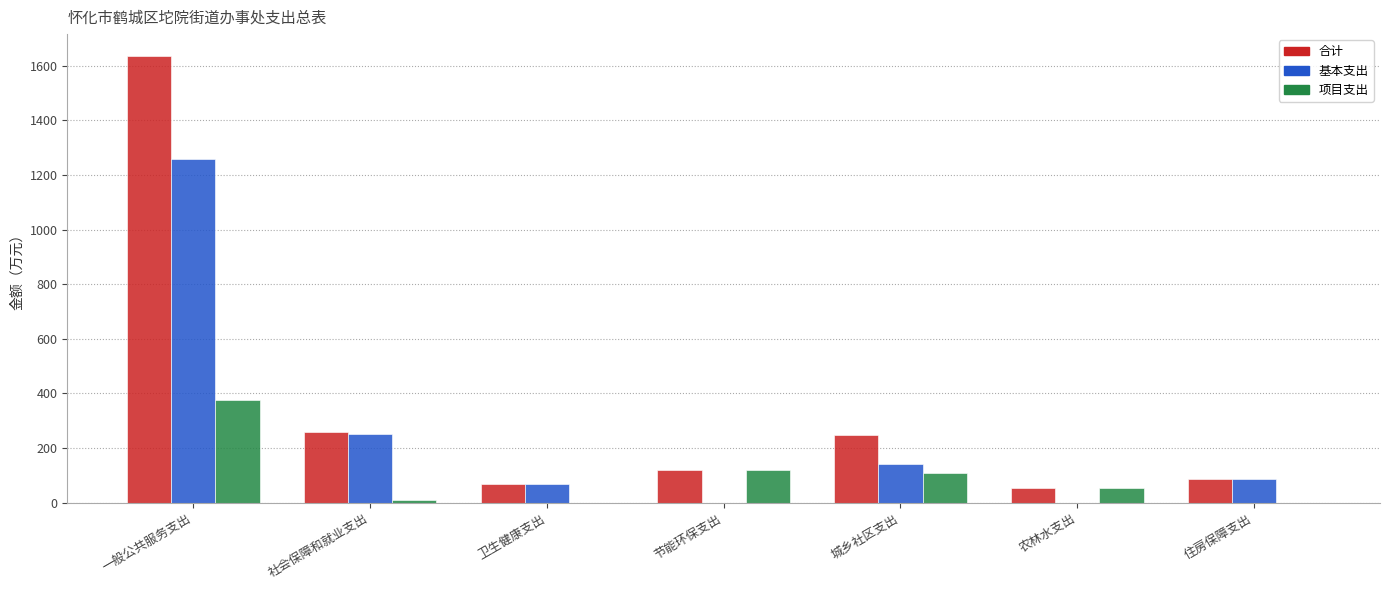

What is the average value of the 基本支出 series?

257.6